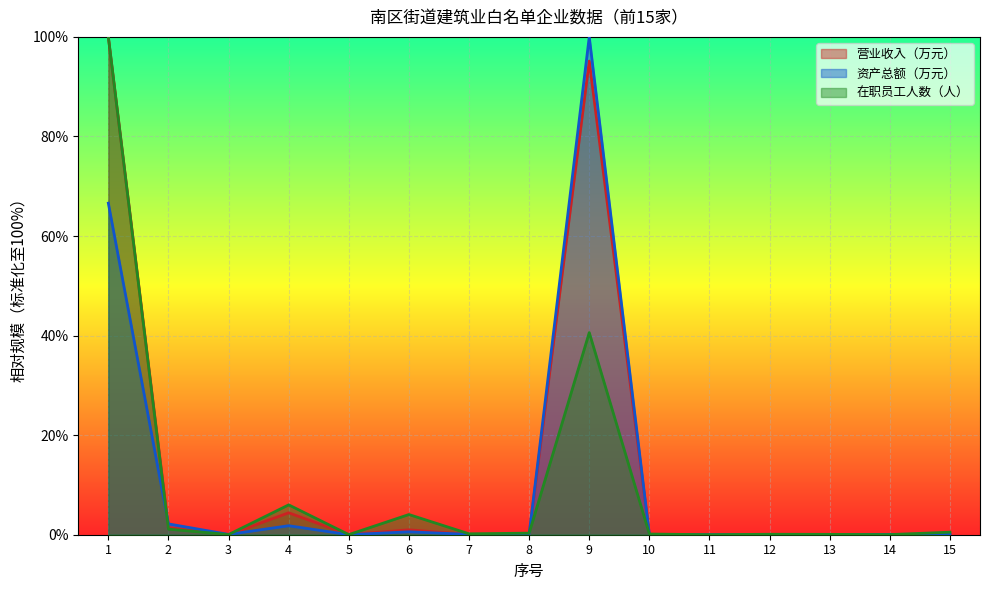

How many data points does each series have?

15